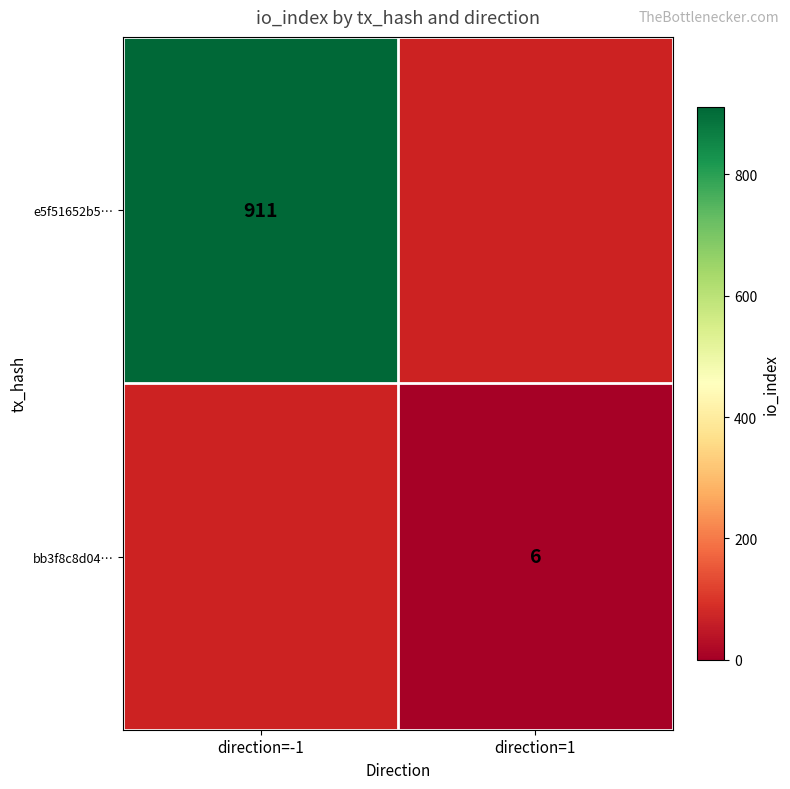

The bb3f8c8d04… series shows 4 at direction=1. True or false?

False